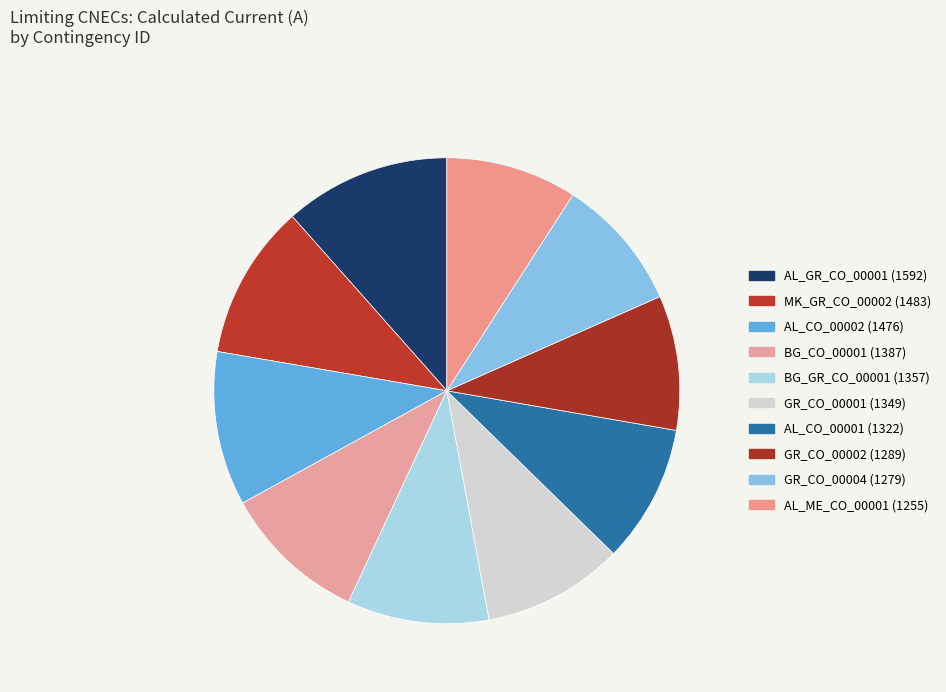

Does AL_CO_00002 account for over 50% of the chart?

No